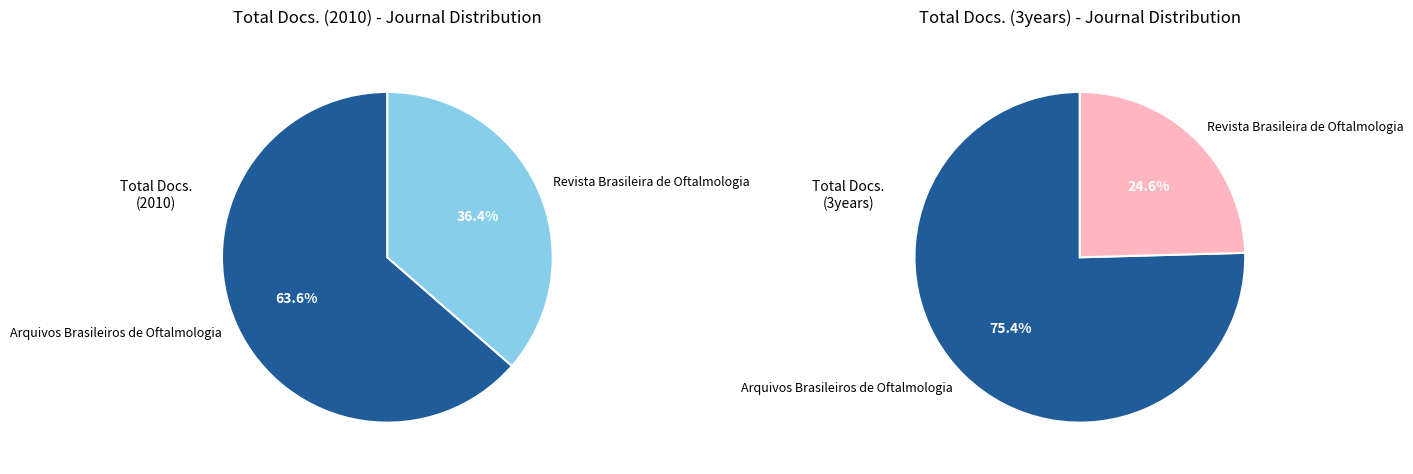

Is the sum of Arquivos Brasileiros de Oftalmologia and Revista Brasileira de Oftalmologia greater than half?

Yes